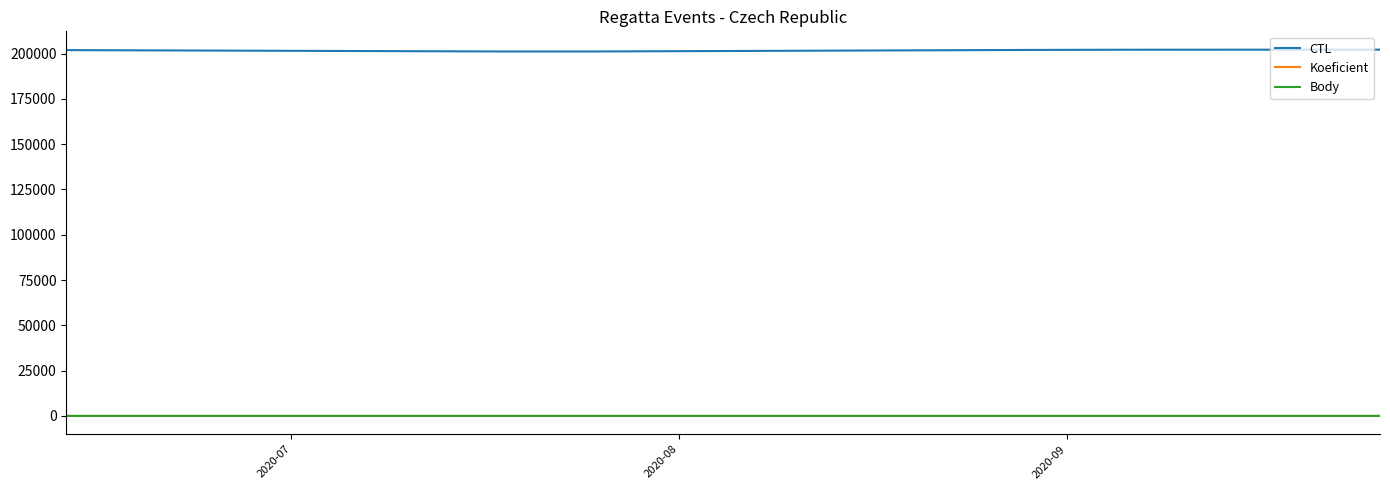

What is the highest value of the CTL series?

202162